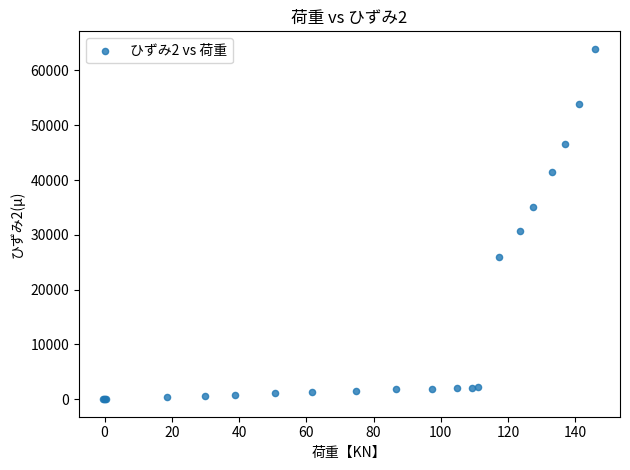

What Y value in the scatter plot is closest to 31971?

30683